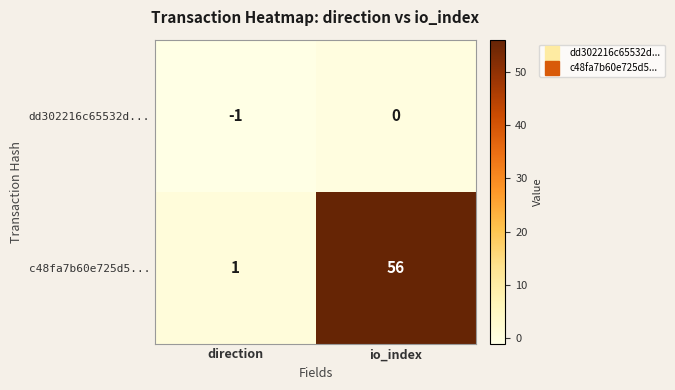

What is the highest value of the c48fa7b60e725d5... series?

56